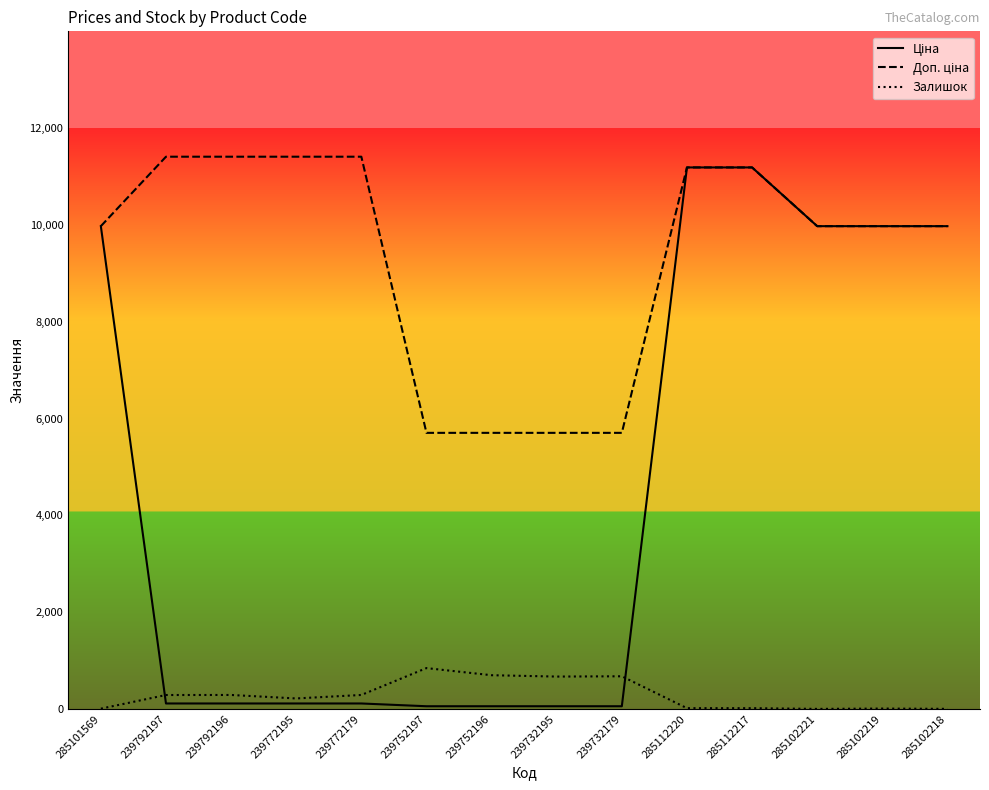

Is it true that Залишок equals 676.0 at 239732179?

True